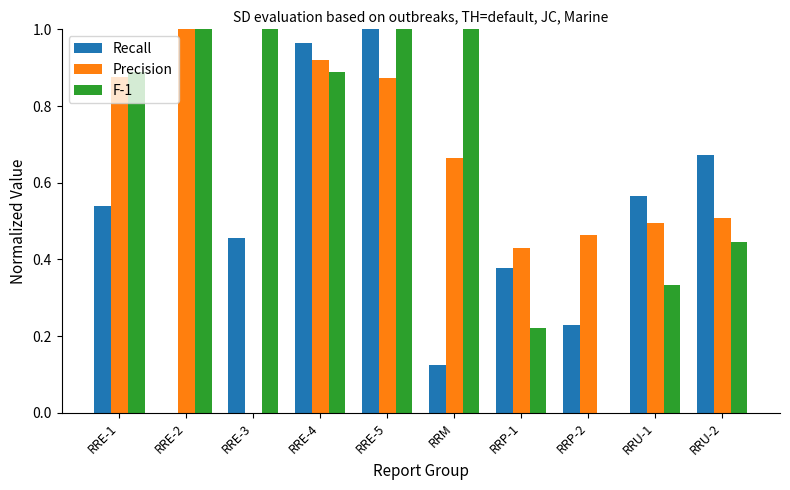

What is the sum of the Precision values at RRE-4 and RRE-1?

1.8